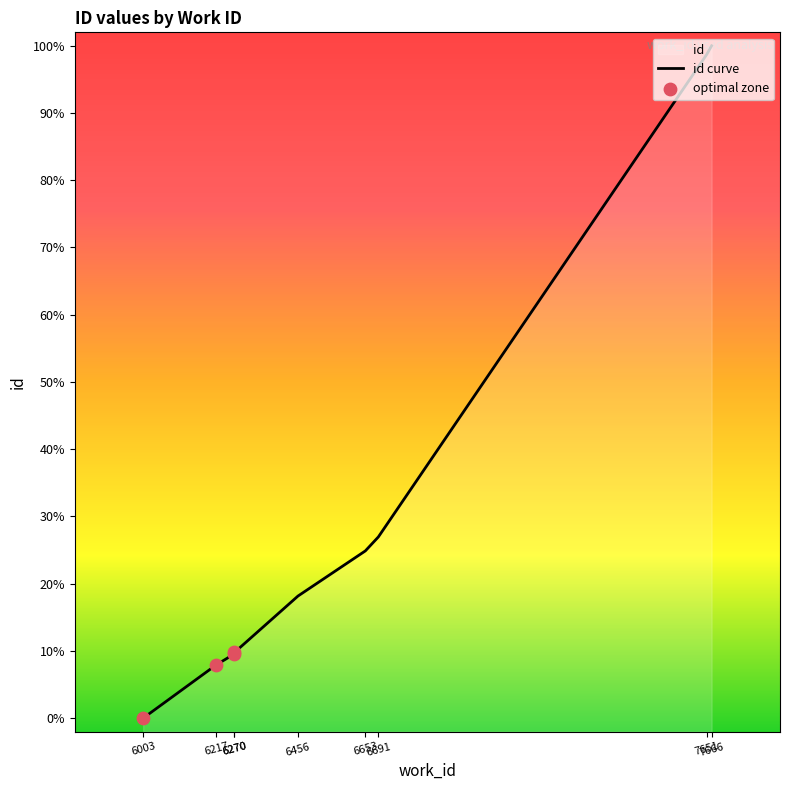

What is the change in value from 6217 to 7651?

+90.7